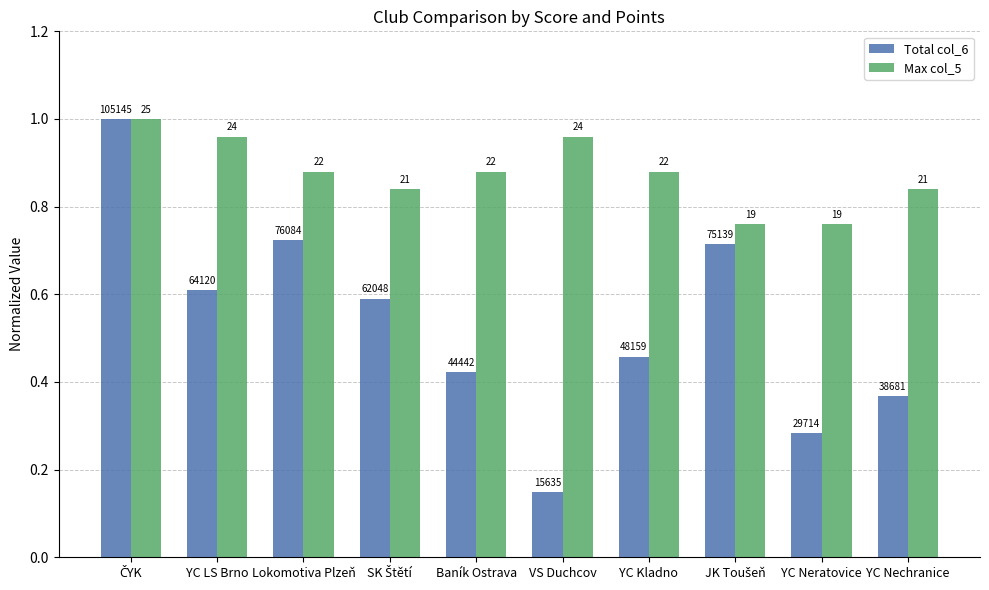

Is the value of Max col_5 at ČYK greater than the value of Total col_6 at YC Nechranice?

Yes